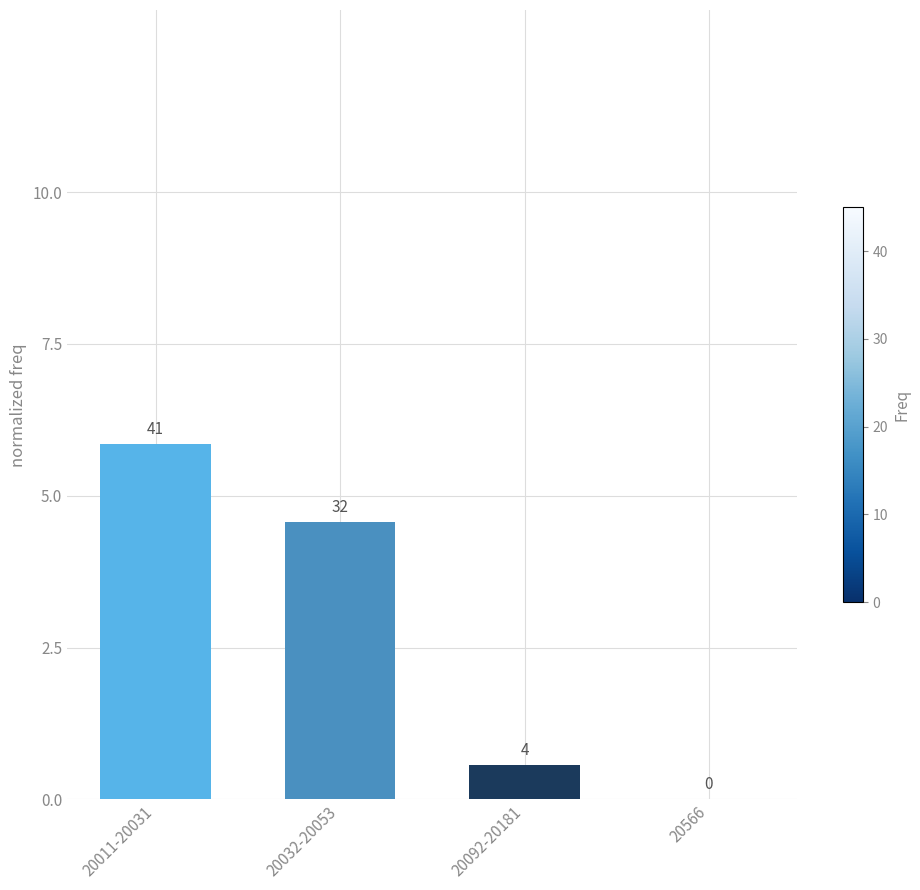

How many bars are there in total?

4